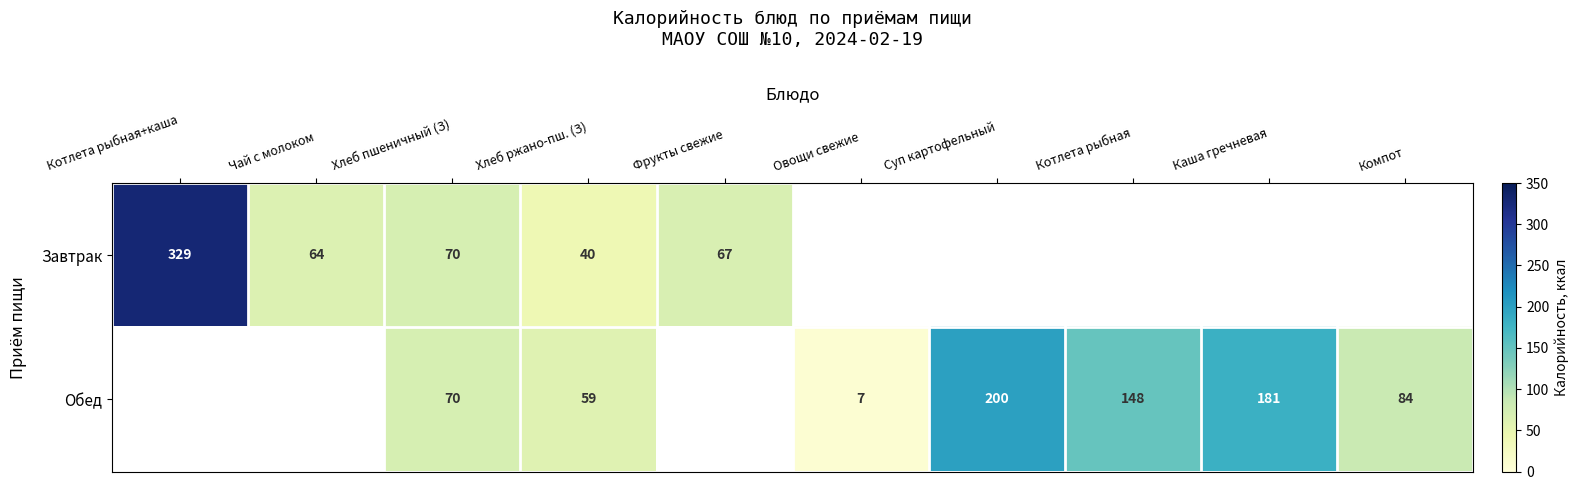

Is it true that Обед equals 148 at Котлета рыбная?

True